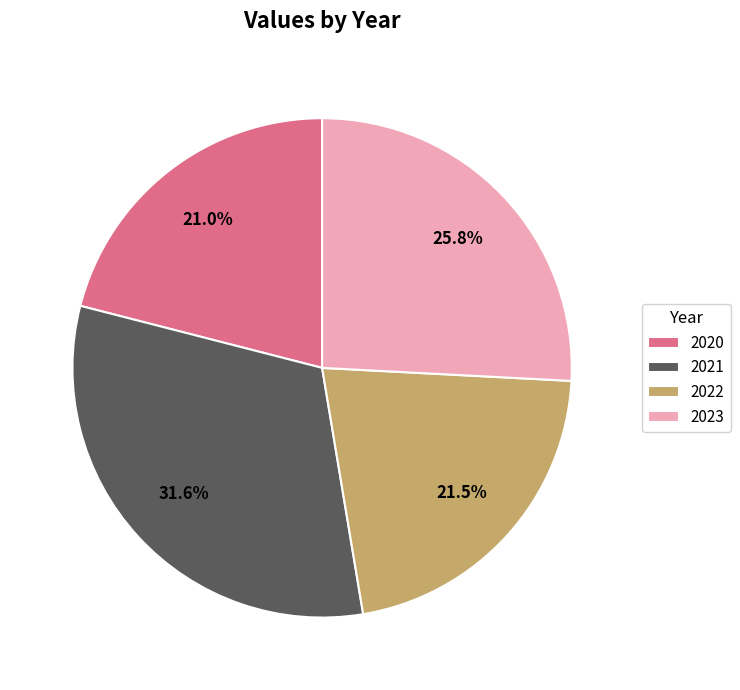

Count the number of slices in the pie.

4